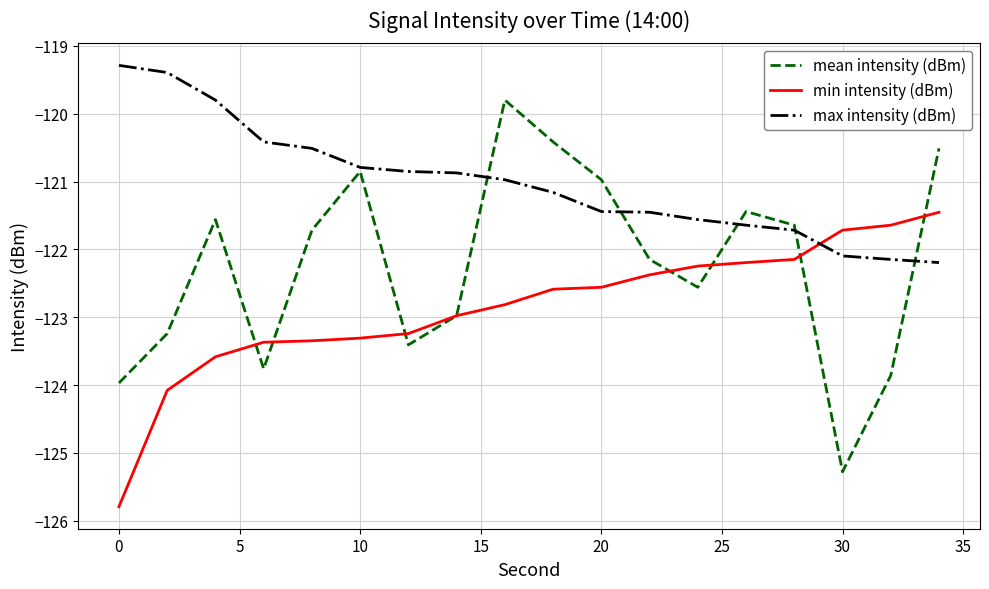

Does the chart display data point markers on the line(s)?

No